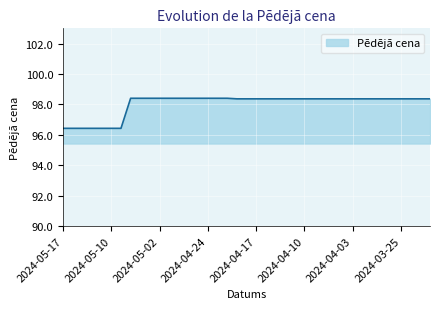

Count the values in the range 98 to 99.

32